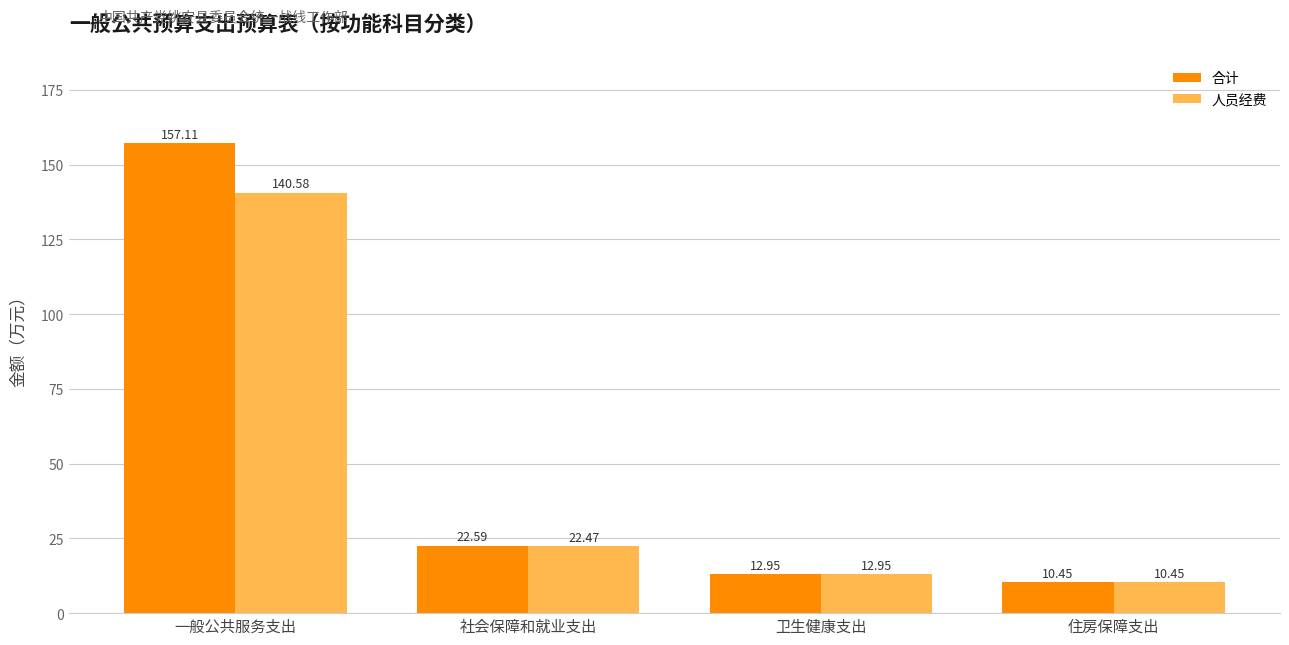

Which series has the largest total across all categories?

合计